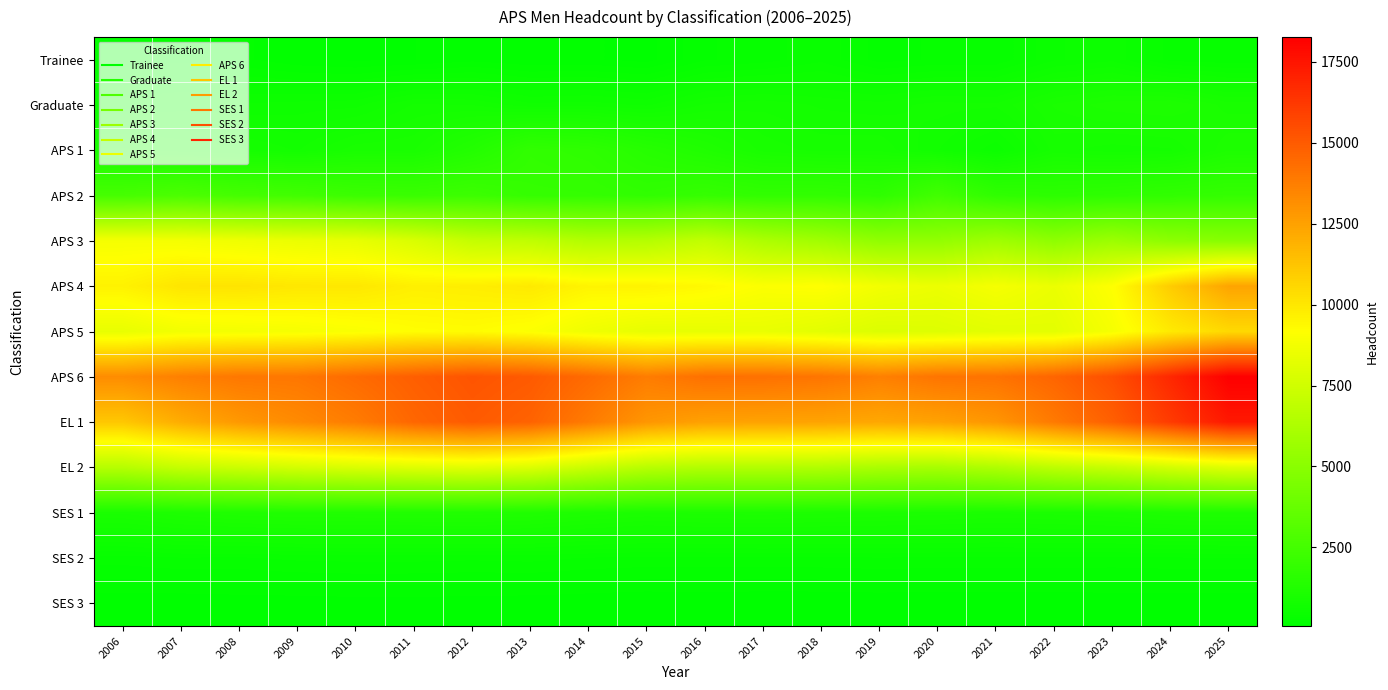

What is the total value across all series at 2011?

70011